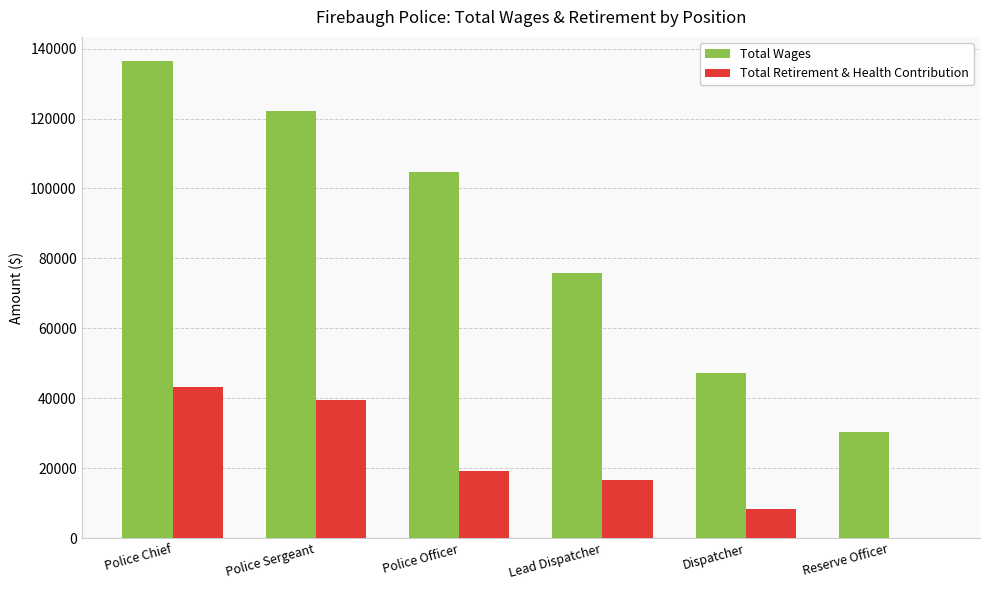

What is the sum of the Total Wages values at Reserve Officer and Police Chief?

166864